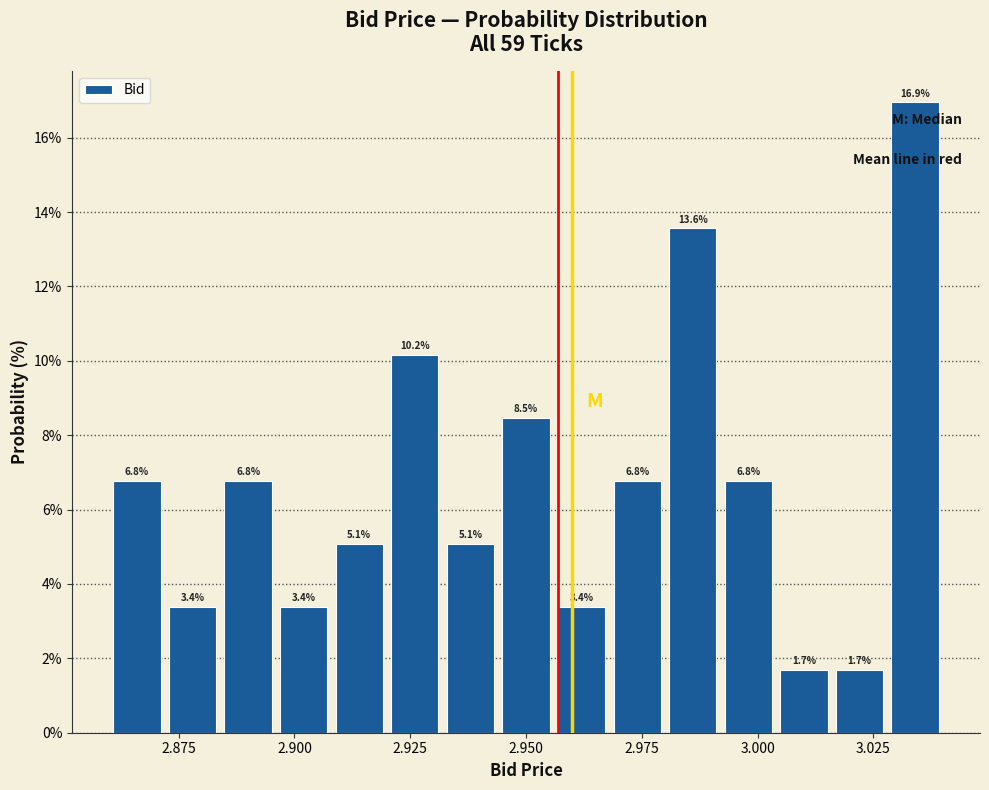

Read against the x-axis, roughly where is the centre of the tallest bar?

3.035